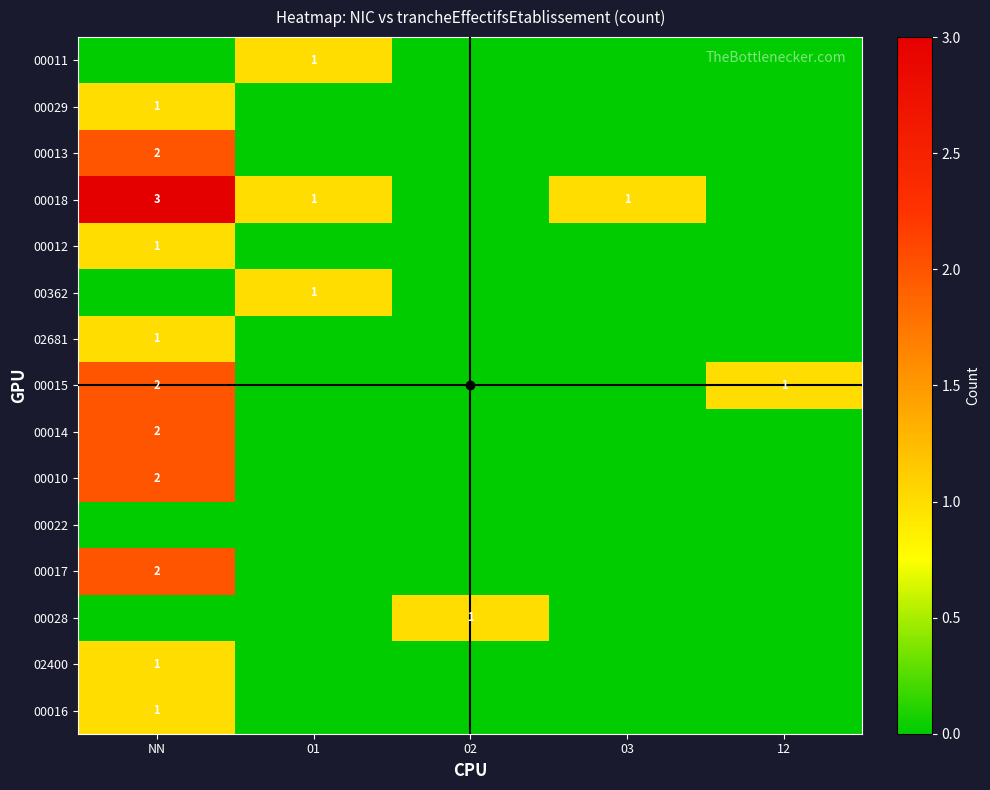

The value of 00362 at NN is 0. True or false?

True